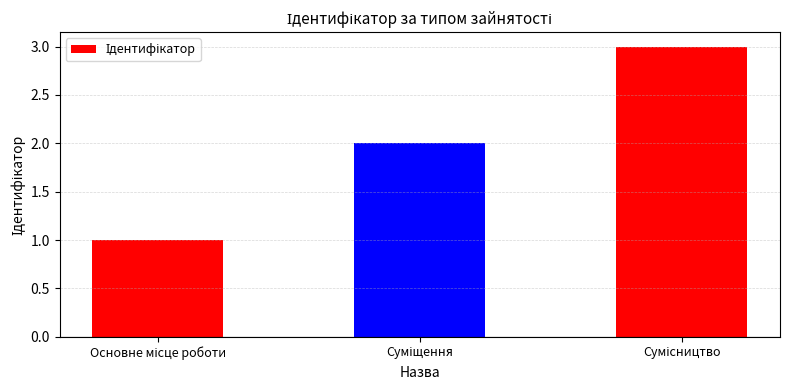

What is the greatest value displayed?

3